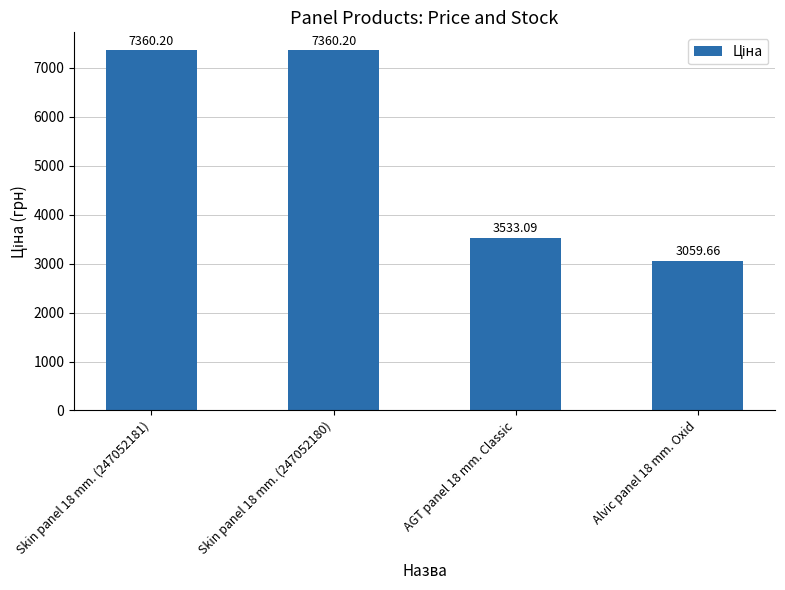

What is the average value?

5328.3